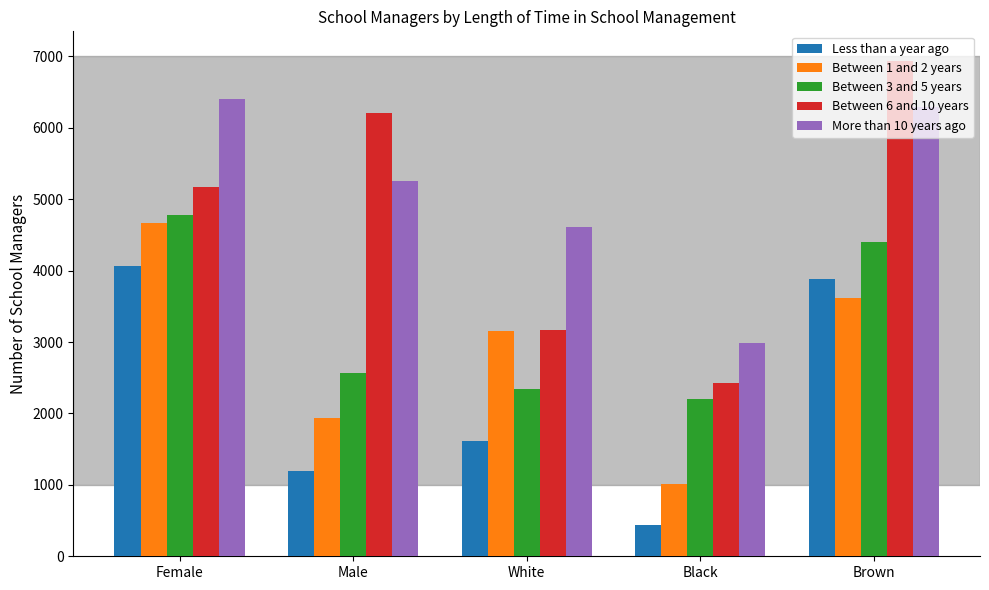

Reading left to right, list all the values displayed in this chart.

Less than a year ago: 4058	1188	1616	443	3877
Between 1 and 2 years: 4666	1931	3150	1007	3618
Between 3 and 5 years: 4779	2569	2345	2205	4405
Between 6 and 10 years: 5170	6210	3172	2425	6933
More than 10 years ago: 6406	5255	4612	2987	6289